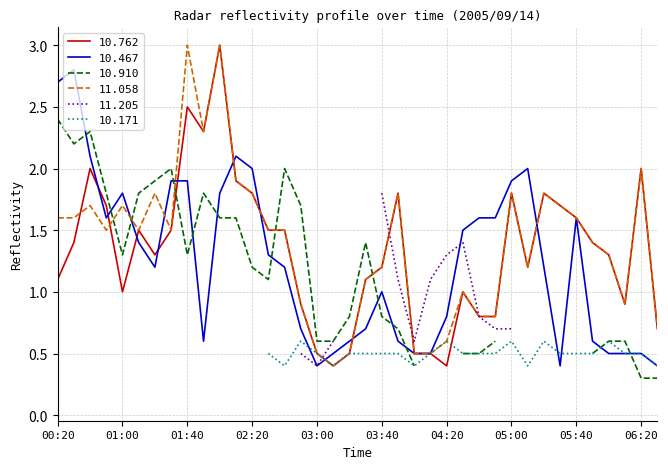

Does the chart display data point markers on the line(s)?

No